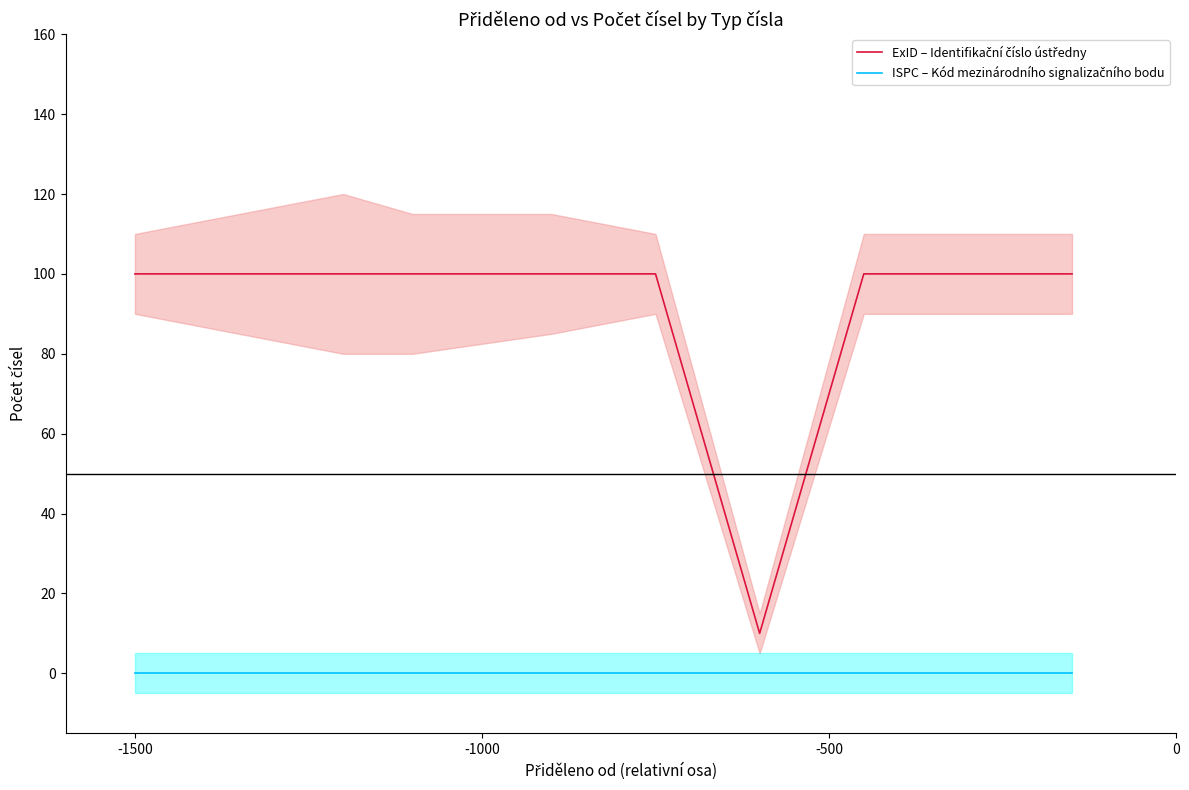

What is the highest value of the ExID – Identifikační číslo ústředny series?

100